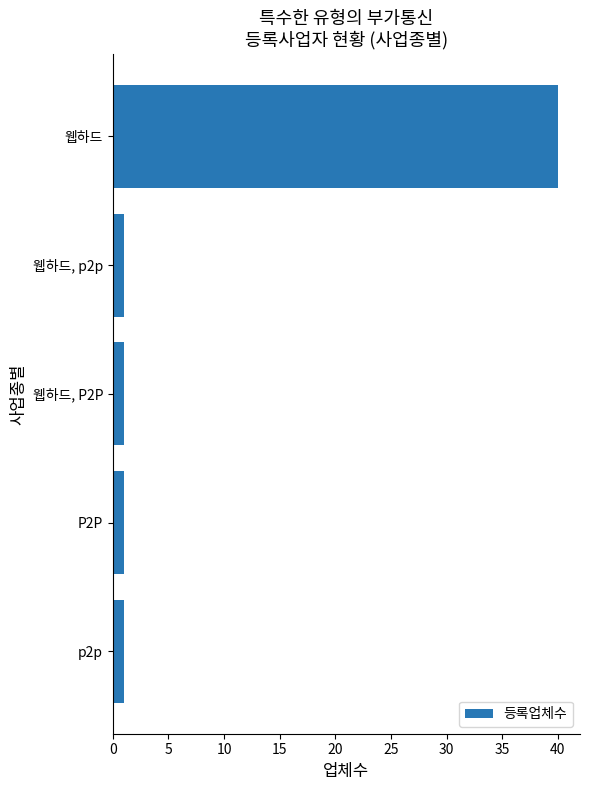

What is the ratio of the value at P2P to the value at 웹하드, P2P?

1.0